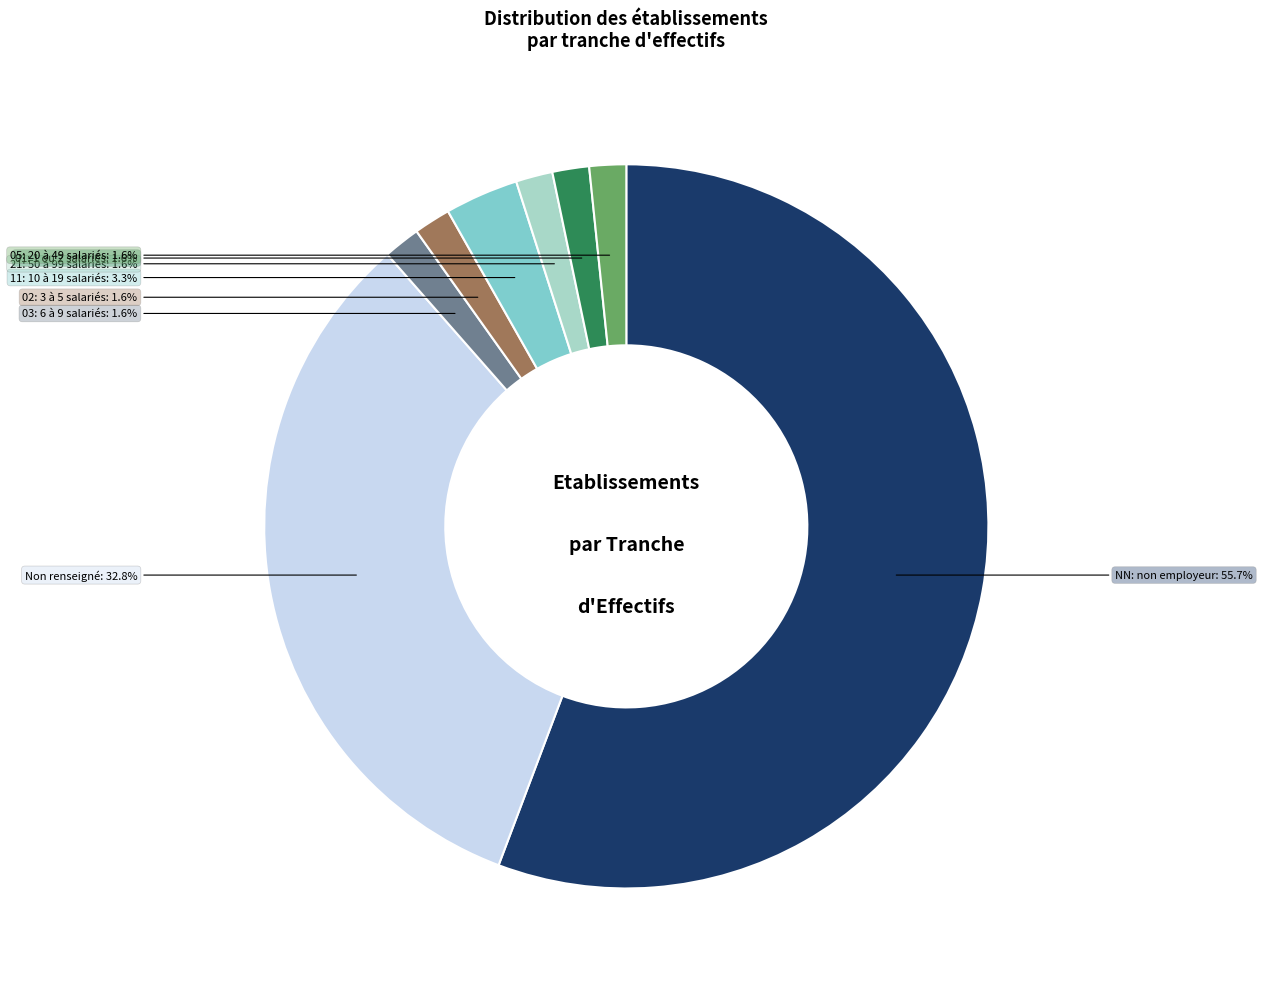

Is there any slice that represents more than half of the pie?

Yes